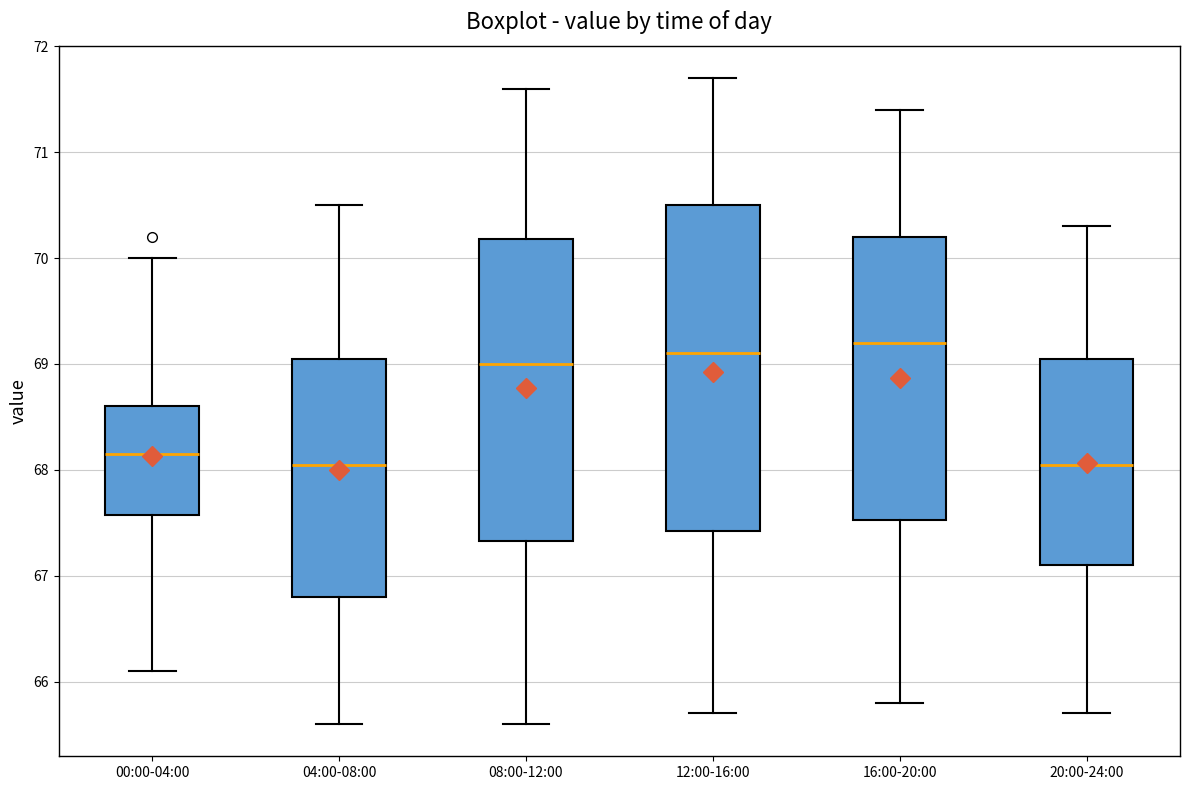

Comparing the boxes themselves (not the whiskers), which one is the tallest?

12:00-16:00